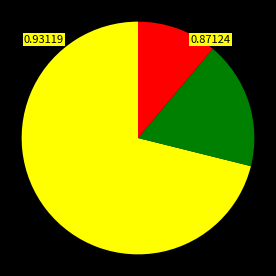

How many slices are in this pie chart?

3